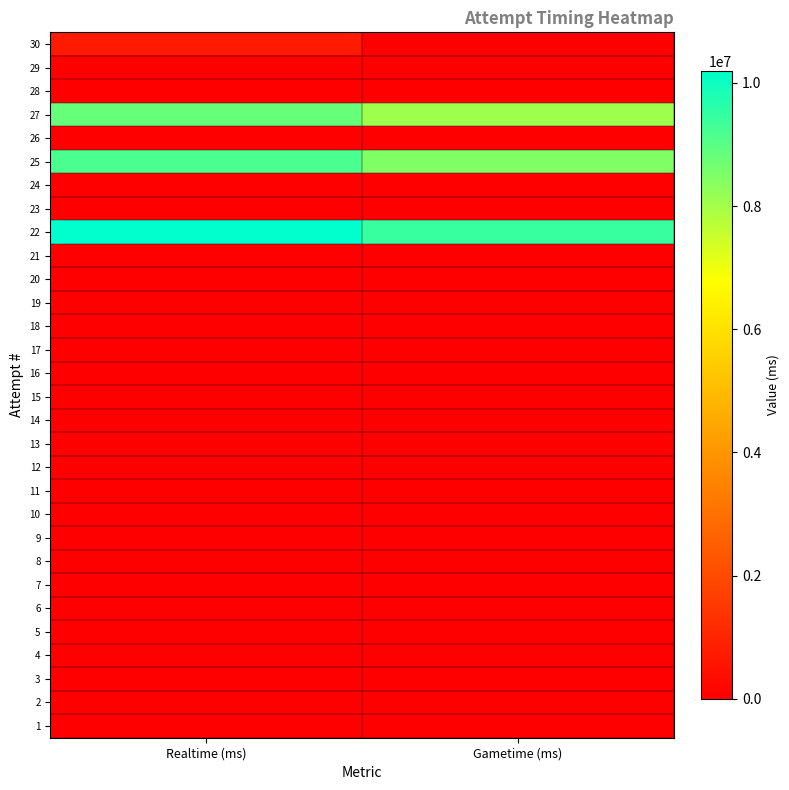

Which has a higher value, Realtime (ms) or Gametime (ms)?

Realtime (ms)